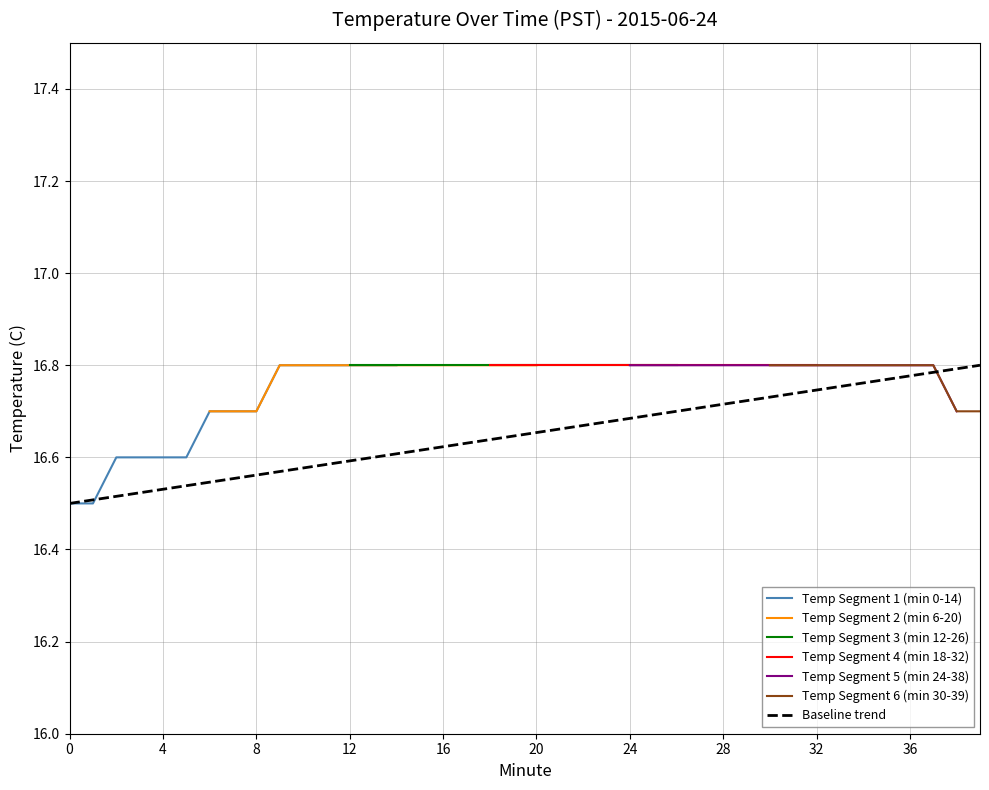

True or false: Hour 0 (00:20-00:39) has a value of 25.0 at 15.

False